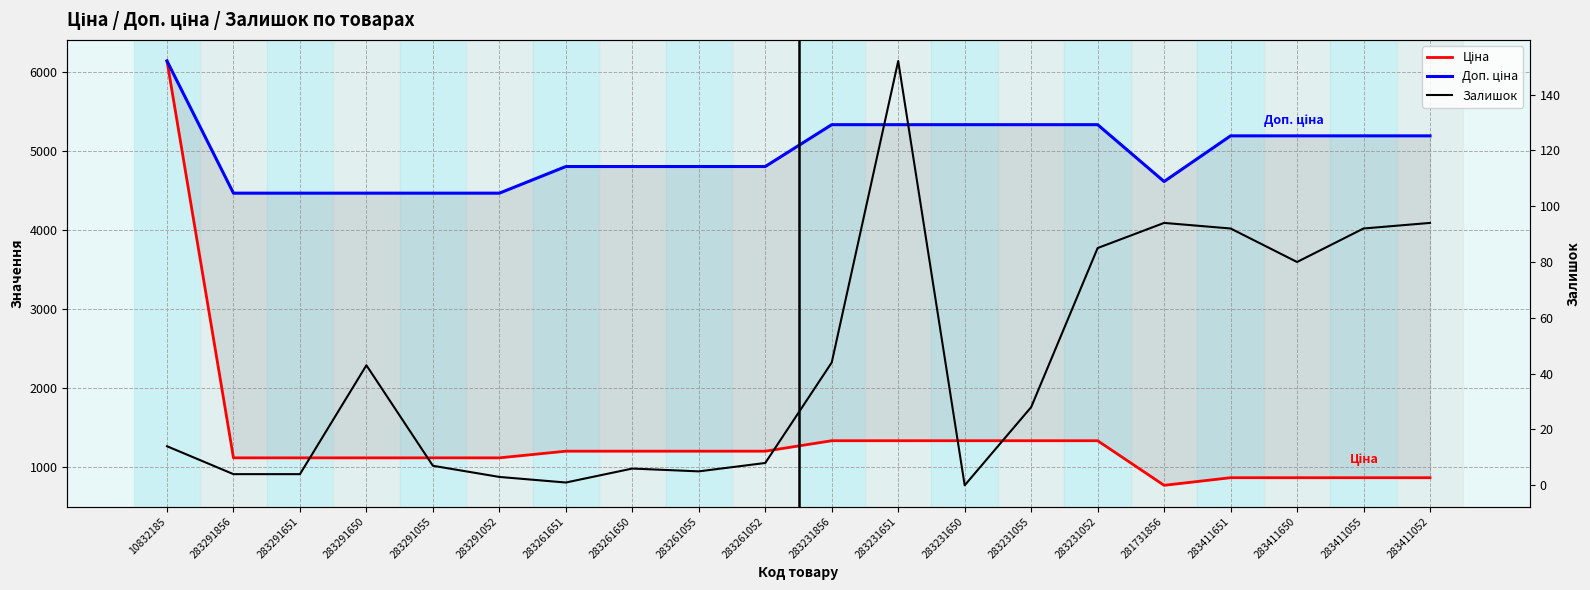

What is the difference between the highest and lowest values at 283411052?

5101.4